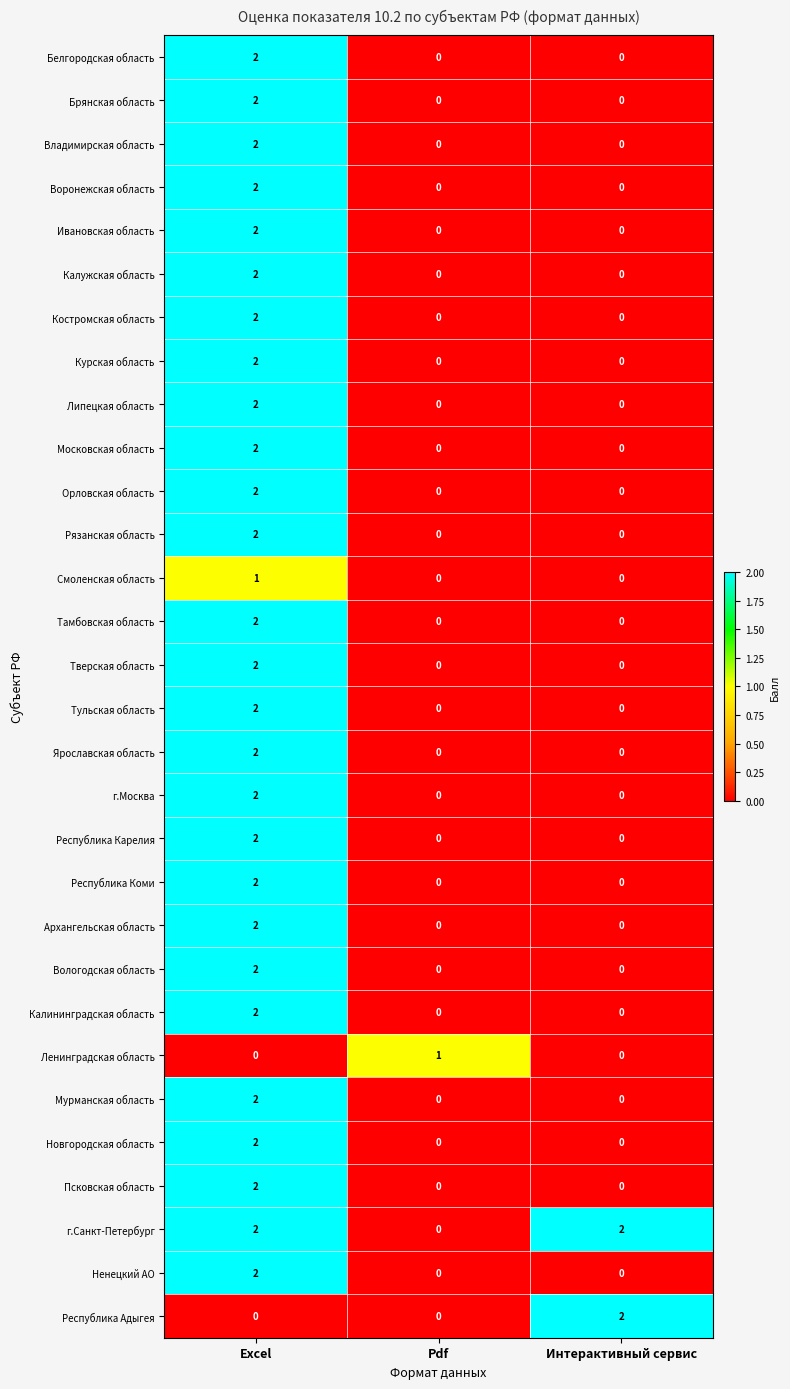

Is it true that Белгородская область equals 2 at Excel?

True